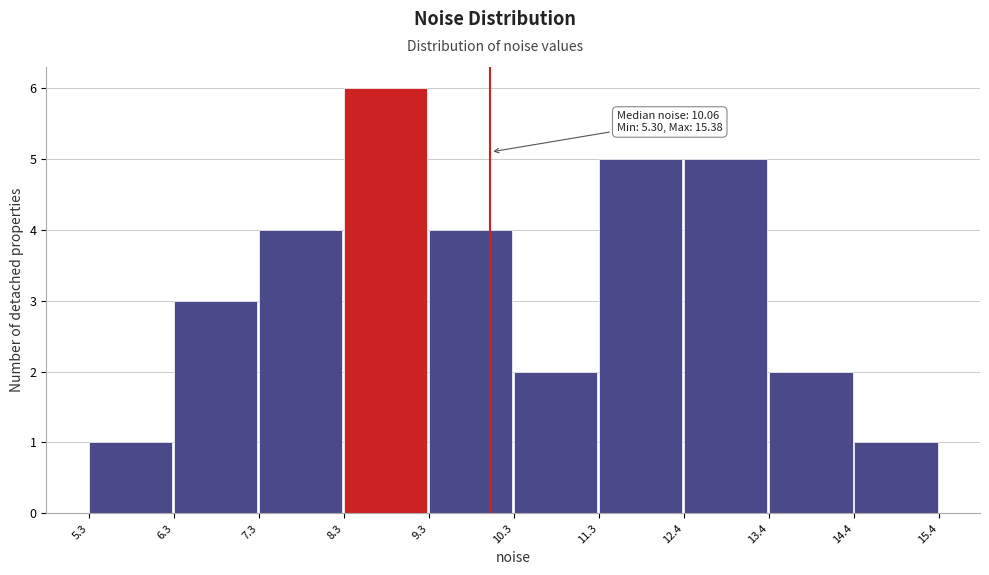

Which range on the x-axis has the tallest bar?

8.3 to 9.3